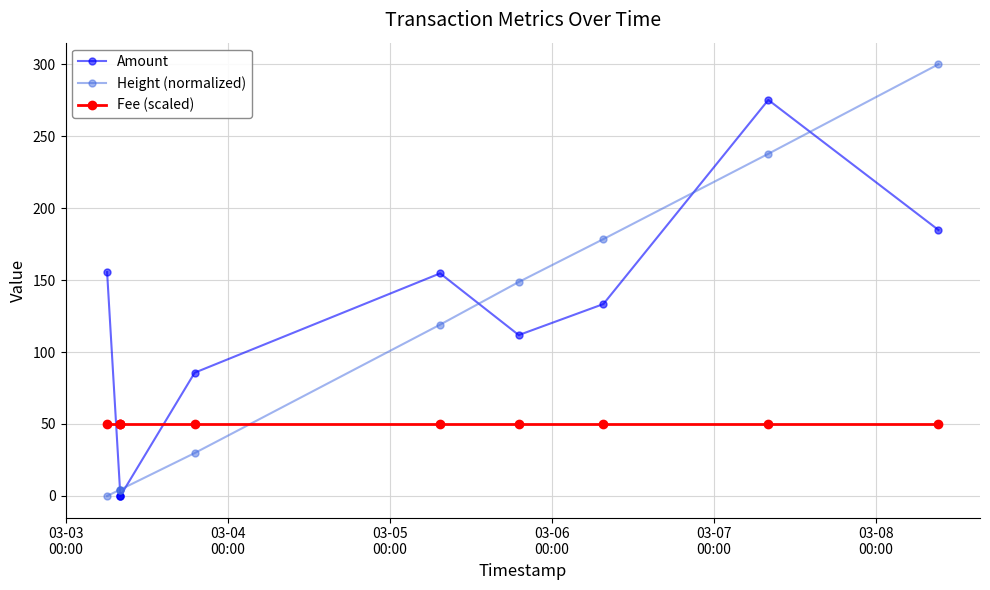

True or false: Amount and Fee (scaled) intersect in this chart.

True